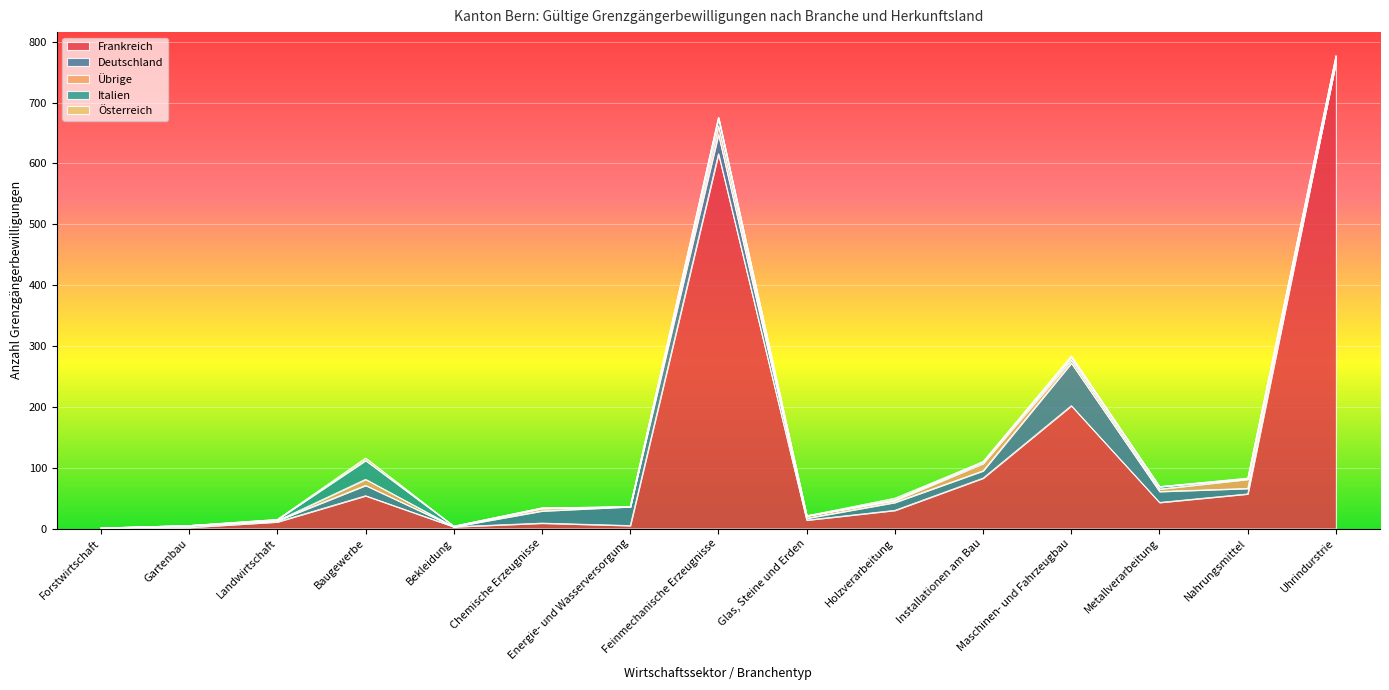

Where is Frankreich nearest to the value 384?

Maschinen- und Fahrzeugbau